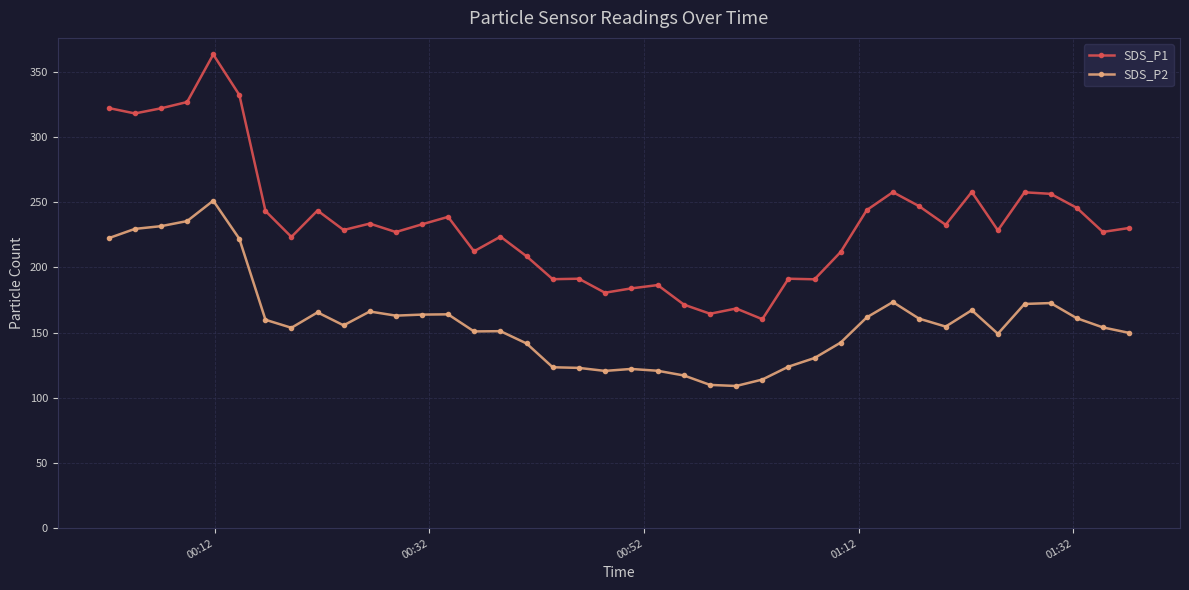

In SDS_P2, how many points are higher than both neighbors (excluding endpoints)?

9